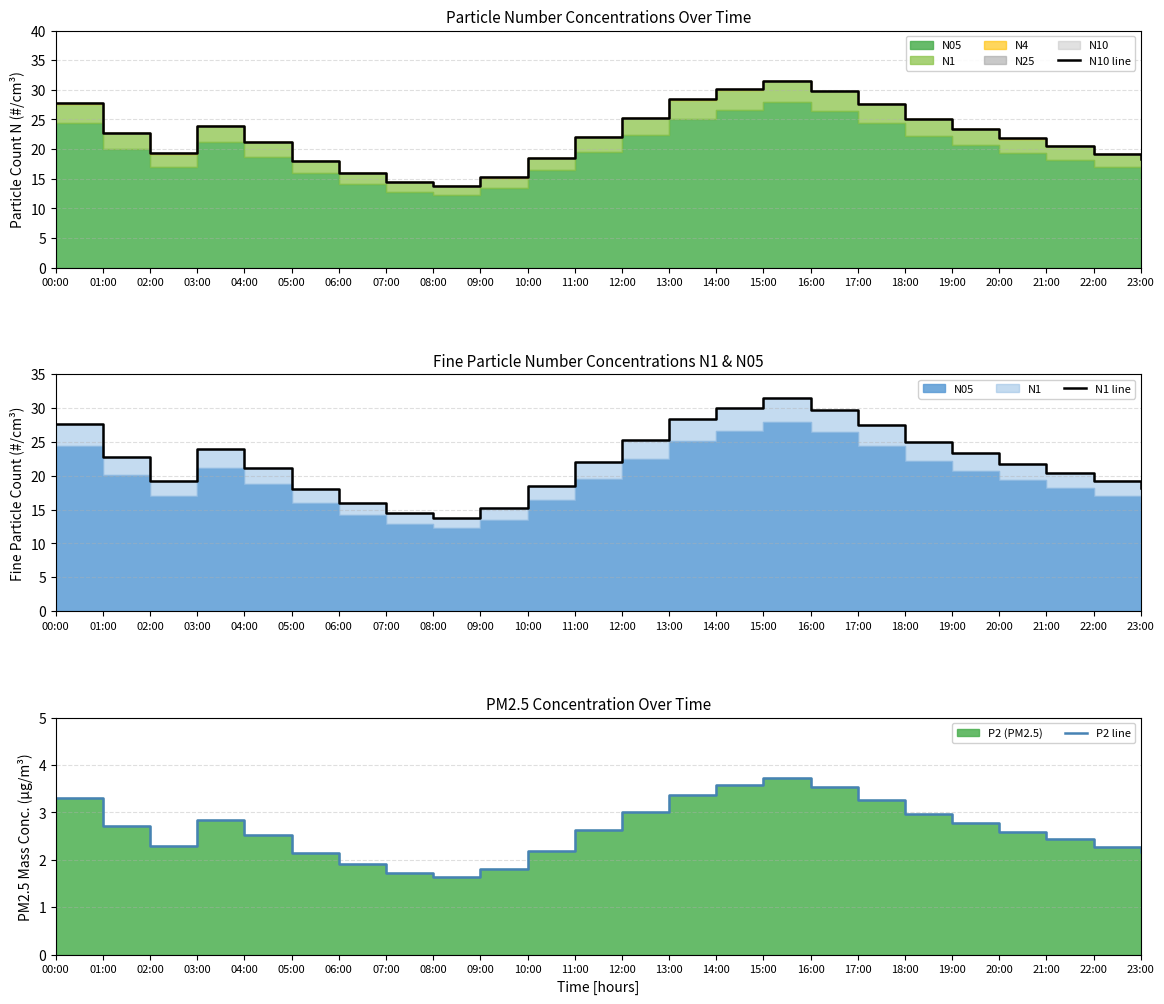

At 09:00, list the series in order from smallest to largest.

P2 line, N1 line, N10 line